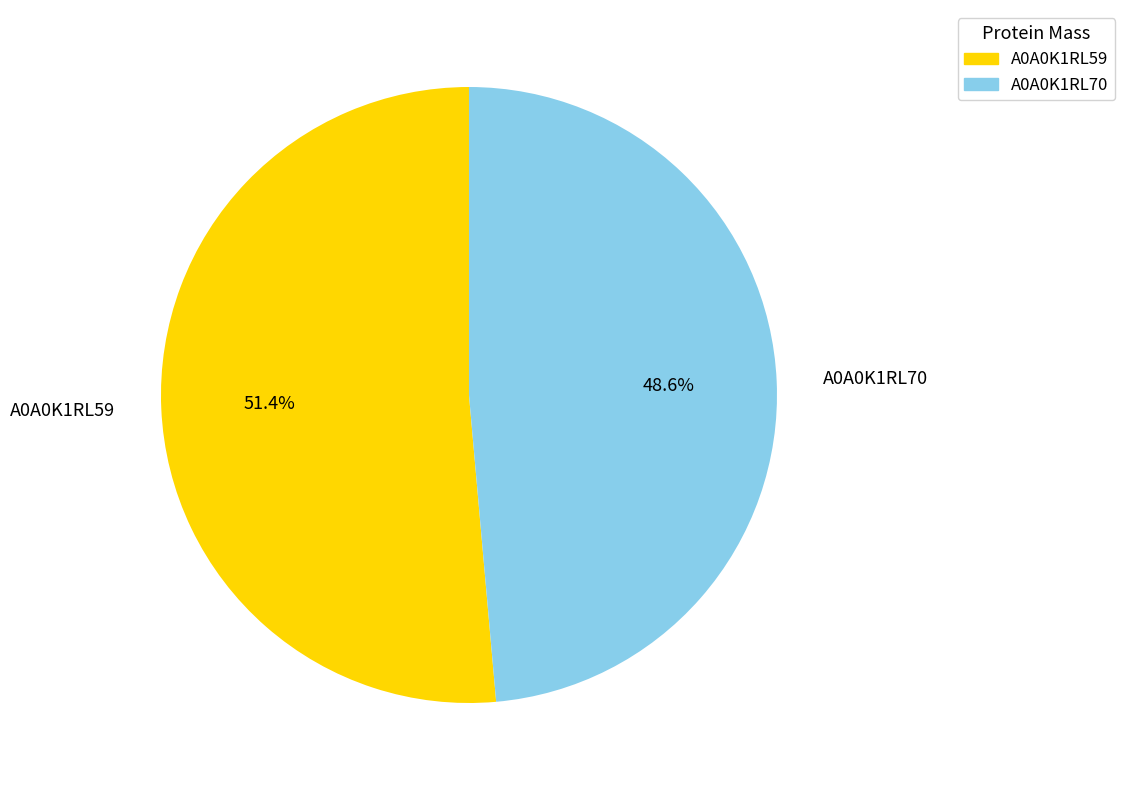

The A0A0K1RL70 slice represents 57% of the pie. True or false?

False